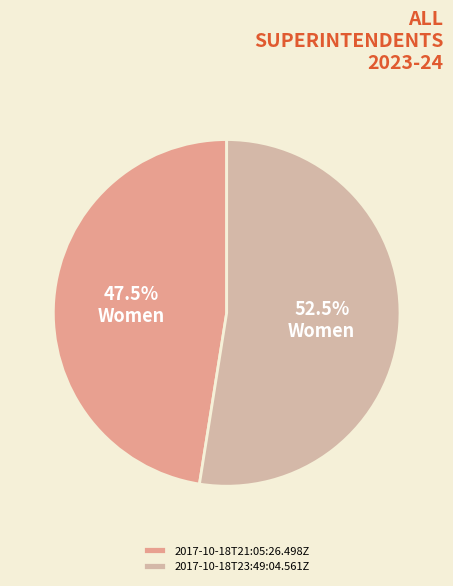

What portion of the pie excludes 2017-10-18T21:05:26.498Z?

52.5%